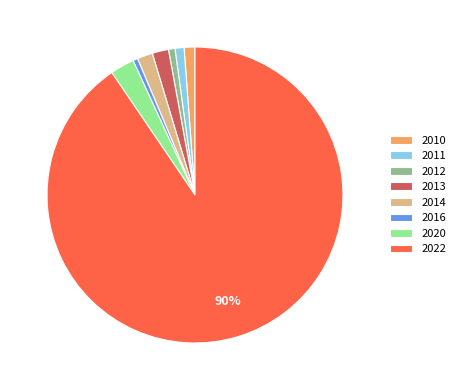

Which has a higher value, 2012 or 2013?

2013